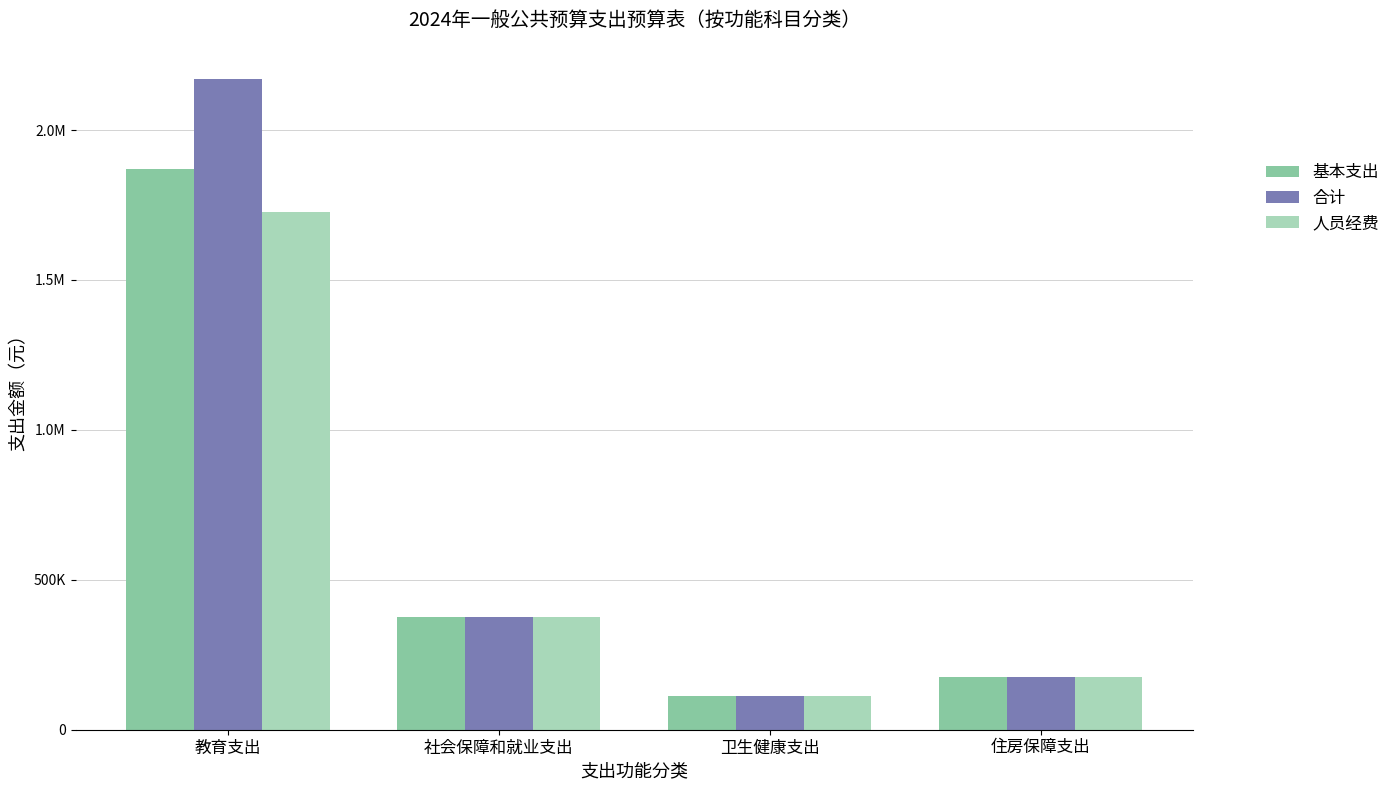

Are the bars grouped side by side (vs. stacked)?

Yes